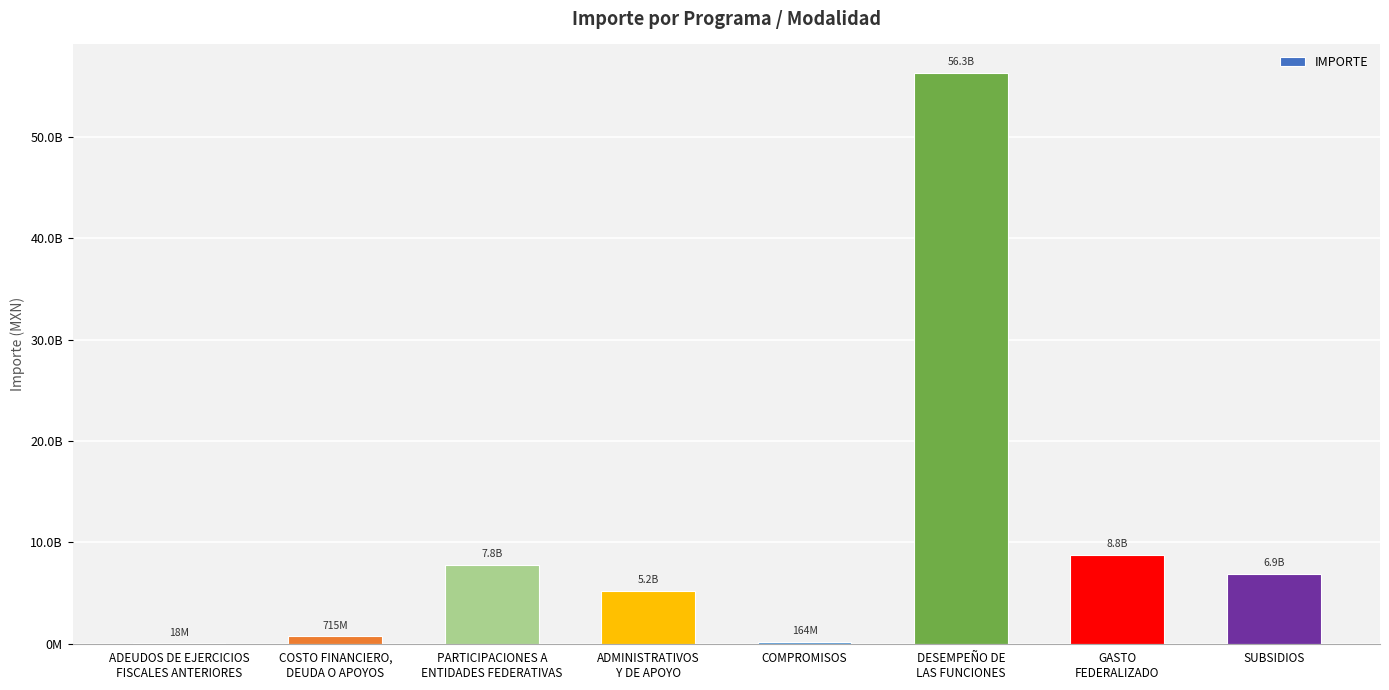

Are the bars horizontal?

No